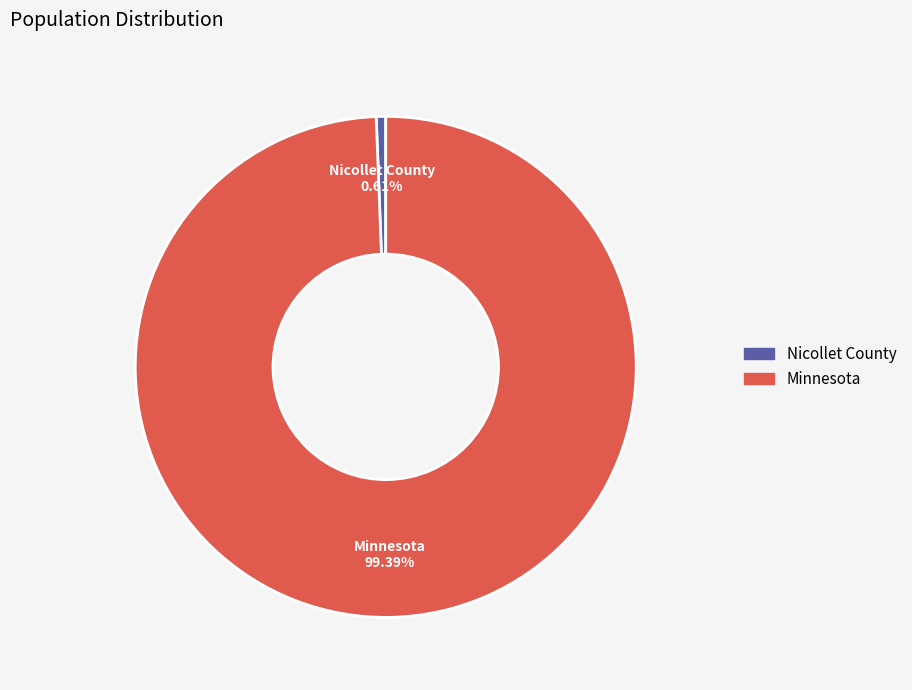

To the nearest percent, what is the difference between the largest and smallest slice percentages?

99%